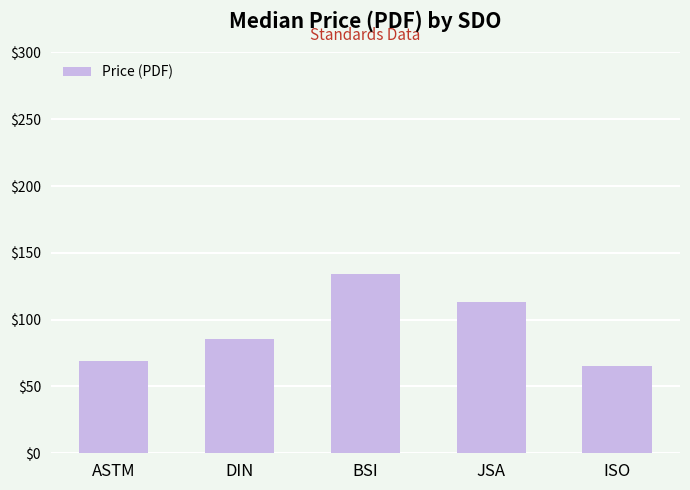

Does the chart contain any negative values?

No